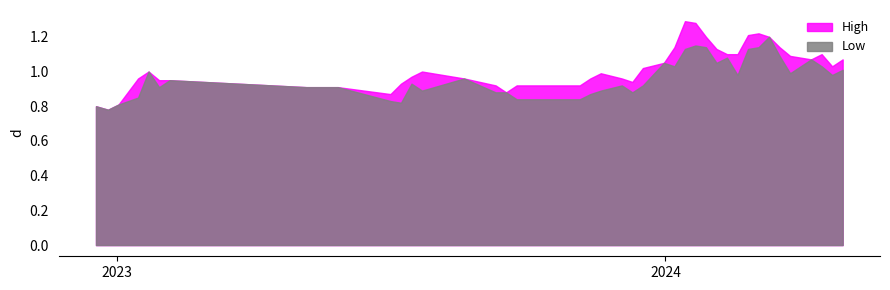

True or false: Low has a value of 1.0 at 15.

True